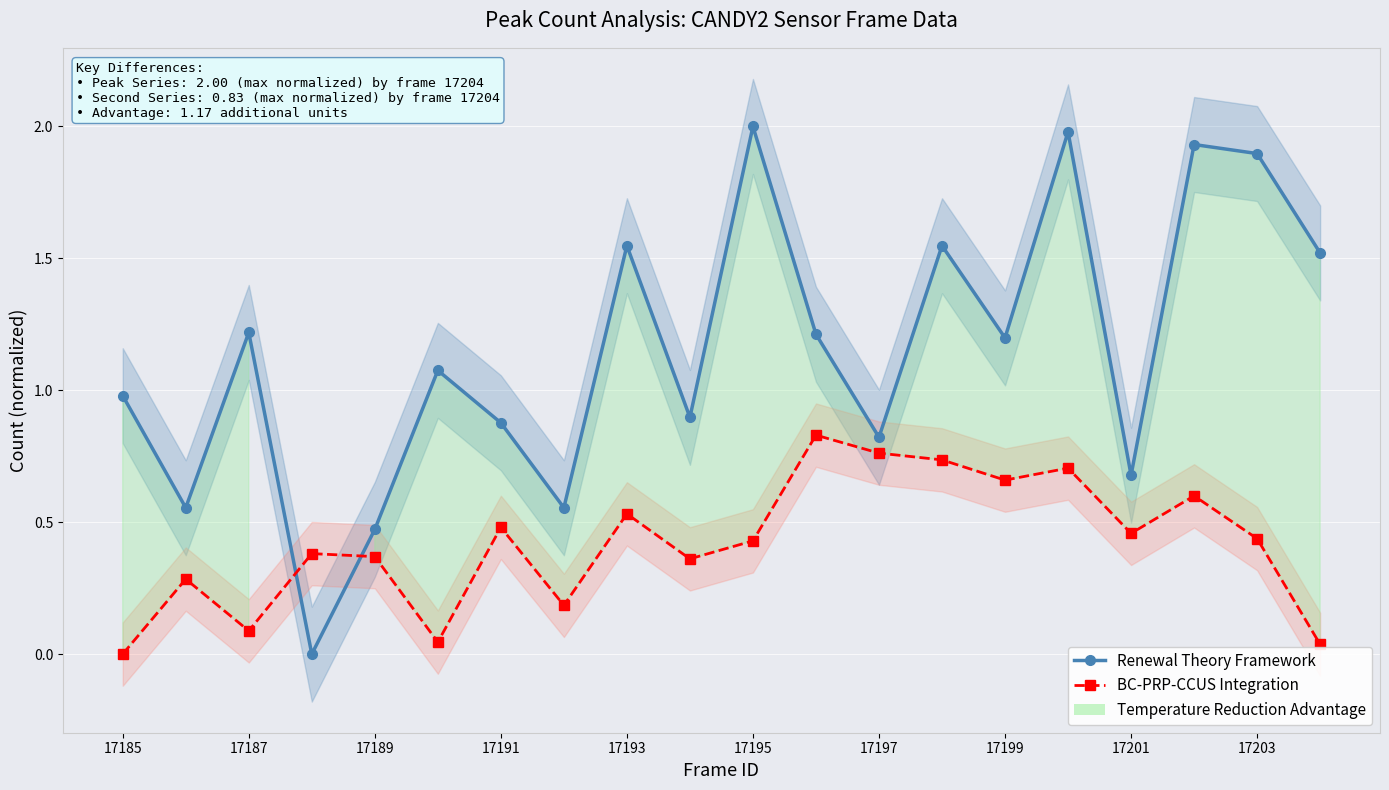

Is it true that BC-PRP-CCUS Integration equals 0.1 at 17187?

False